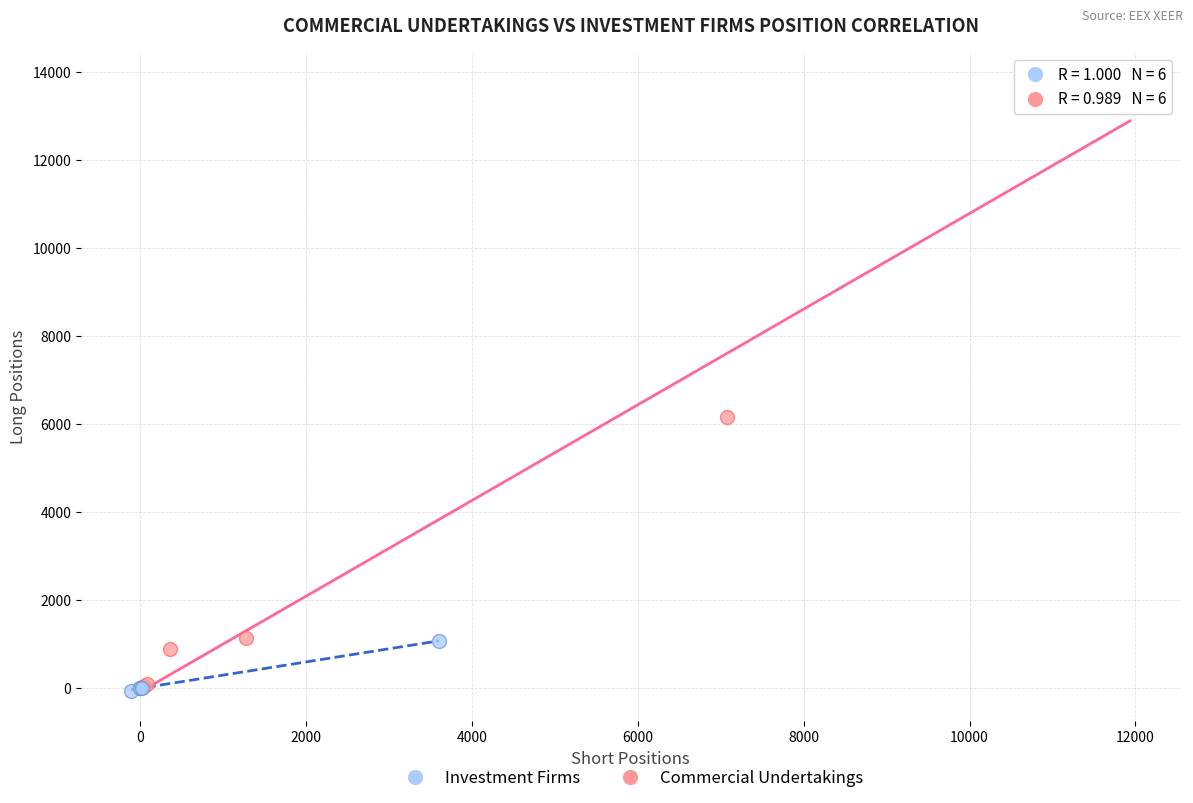

Which series contains the highest Y value?

Commercial Undertakings